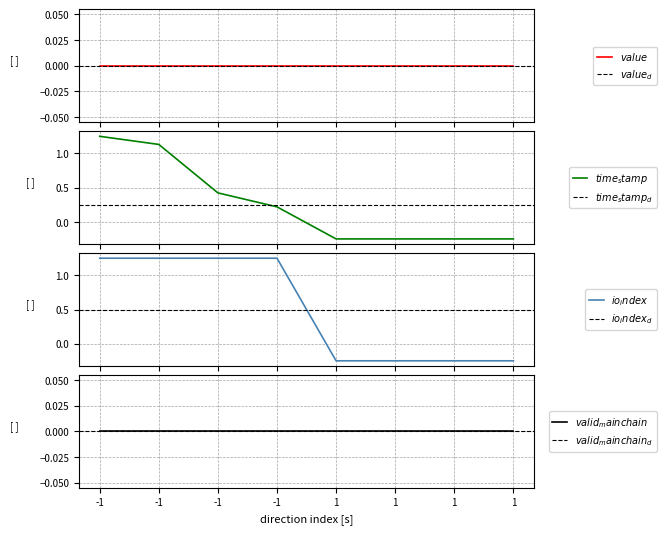

True or false: time_stamp and io_index cross at least once.

False